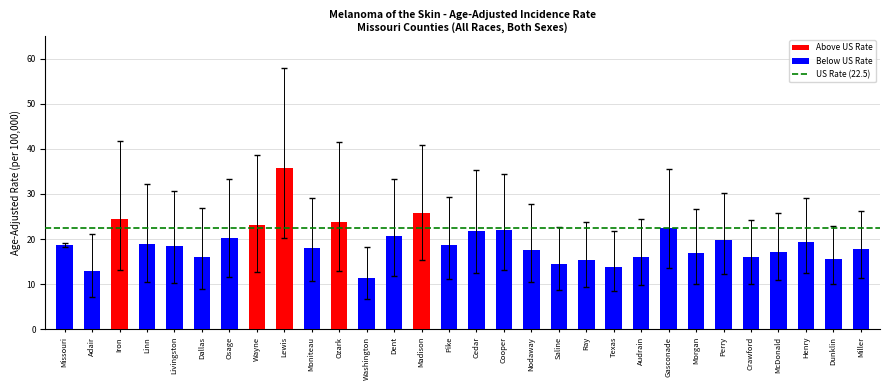

What value does the data have at Osage?

20.3